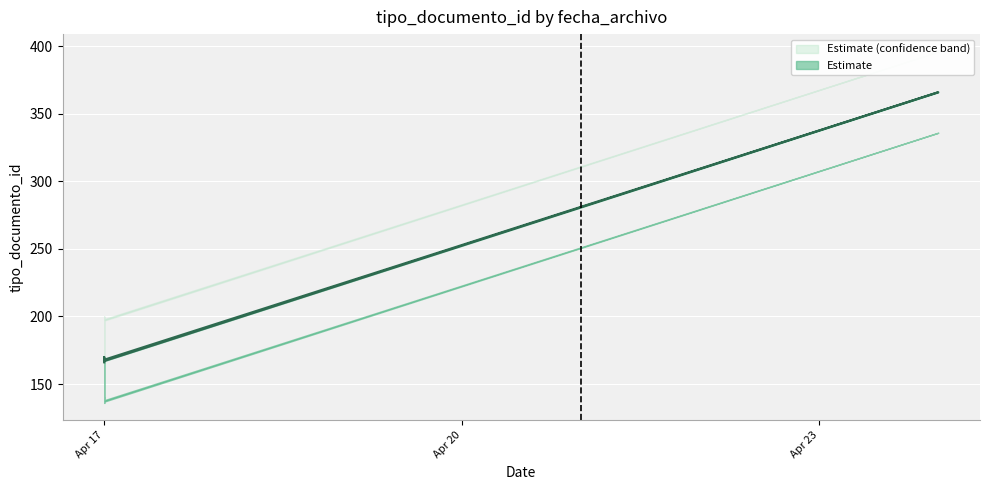

How many lines are shown in the chart?

1